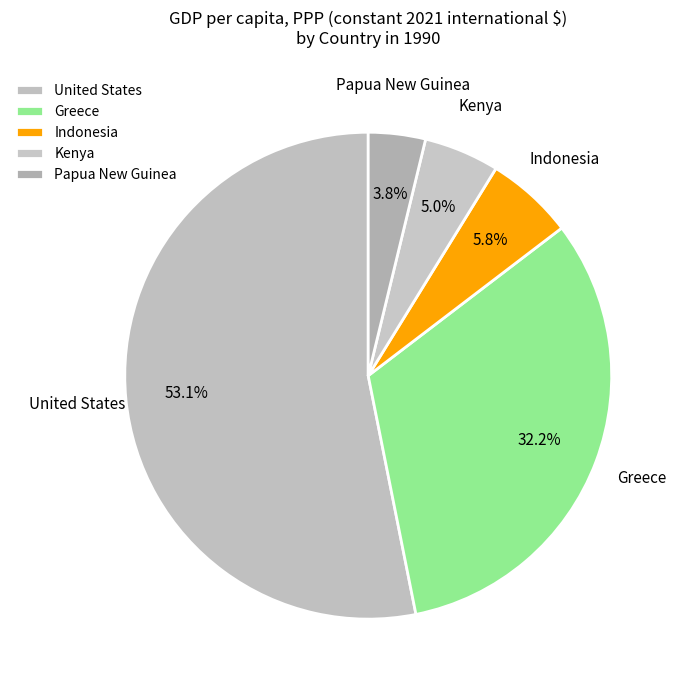

How many slices are in this pie chart?

5